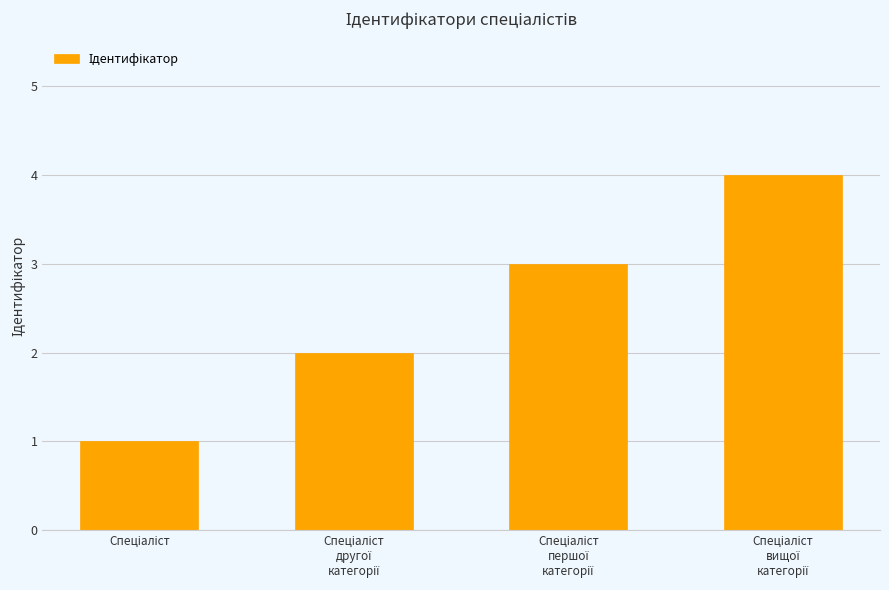

Are the bars grouped side by side (vs. stacked)?

No